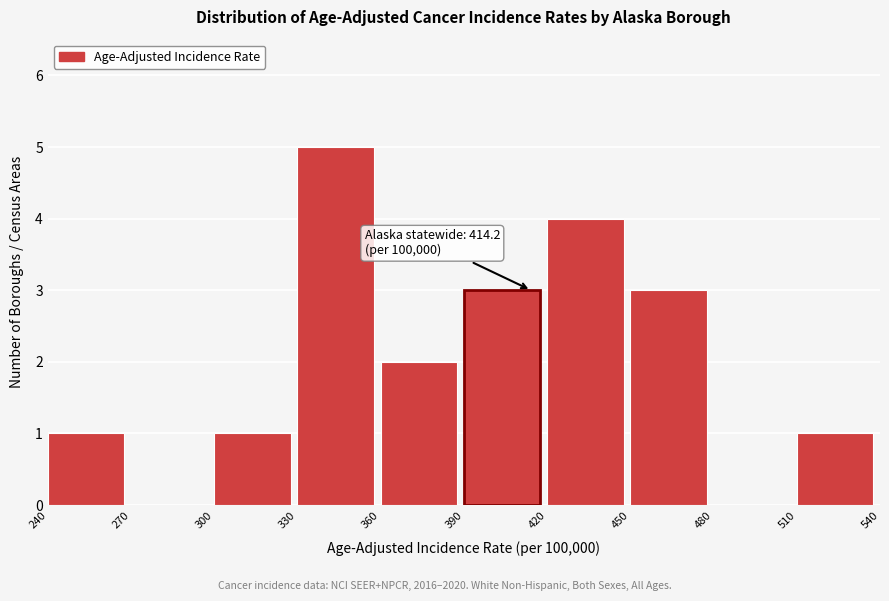

Which range on the x-axis has the tallest bar?

330 to 360